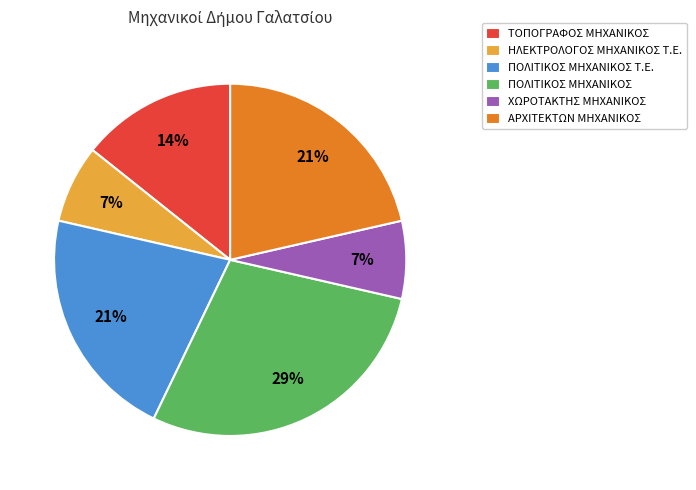

Is it true that ΠΟΛΙΤΙΚΟΣ ΜΗΧΑΝΙΚΟΣ Τ.Ε. is 21% of the pie?

True